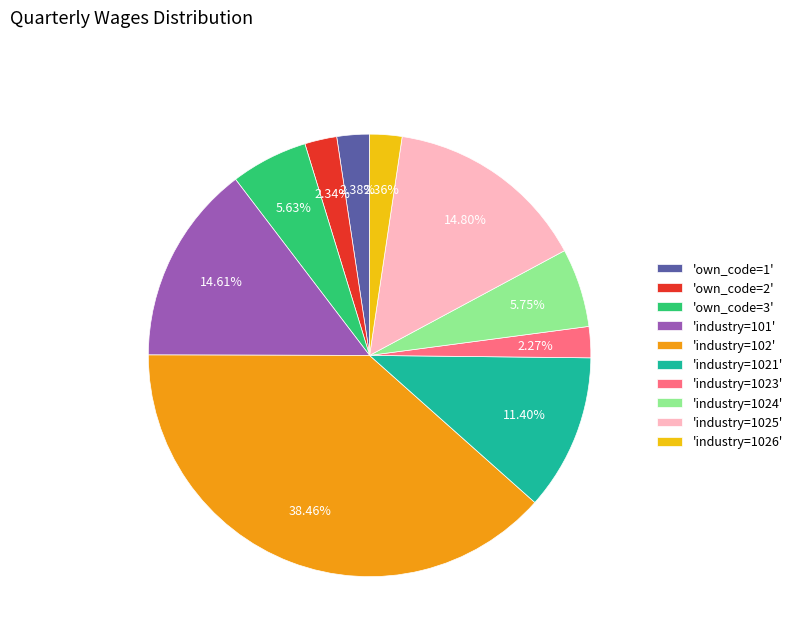

To the nearest percent, what is the average slice percentage?

10%